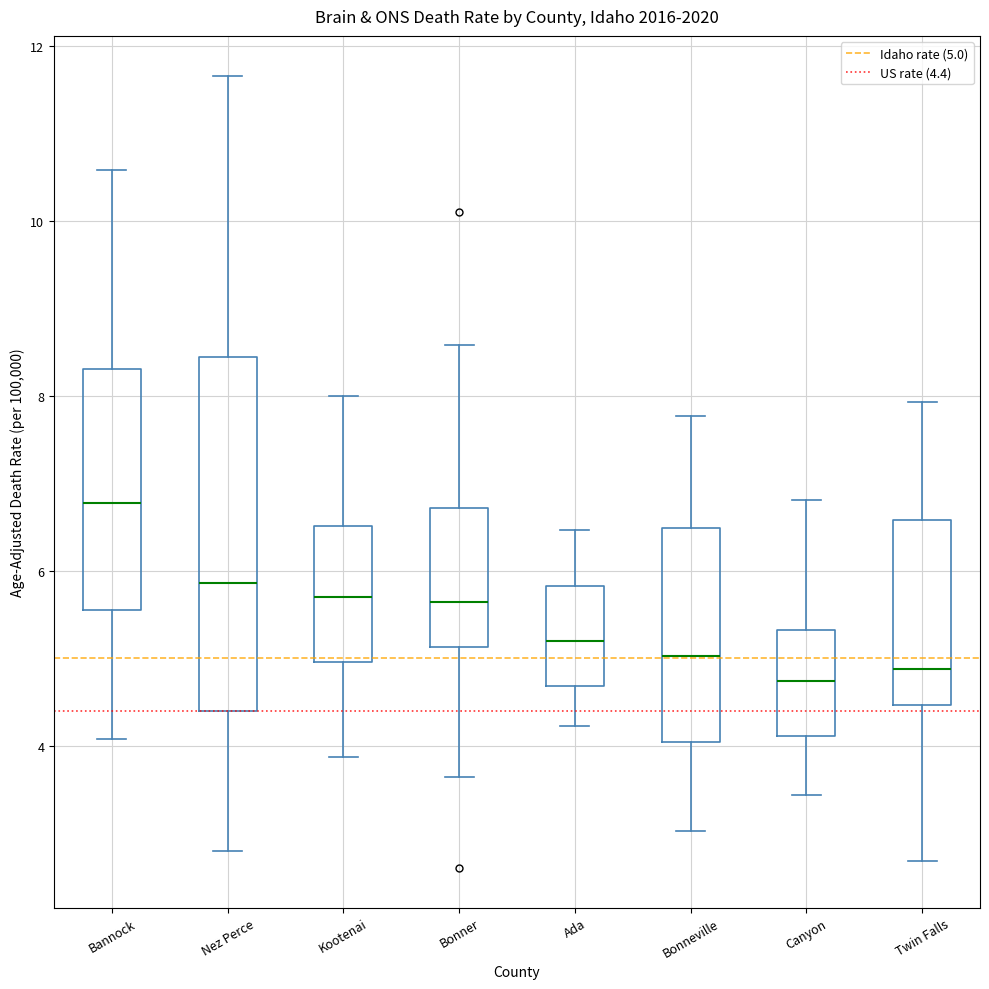

Comparing the boxes themselves (not the whiskers), which one is the tallest?

Nez Perce